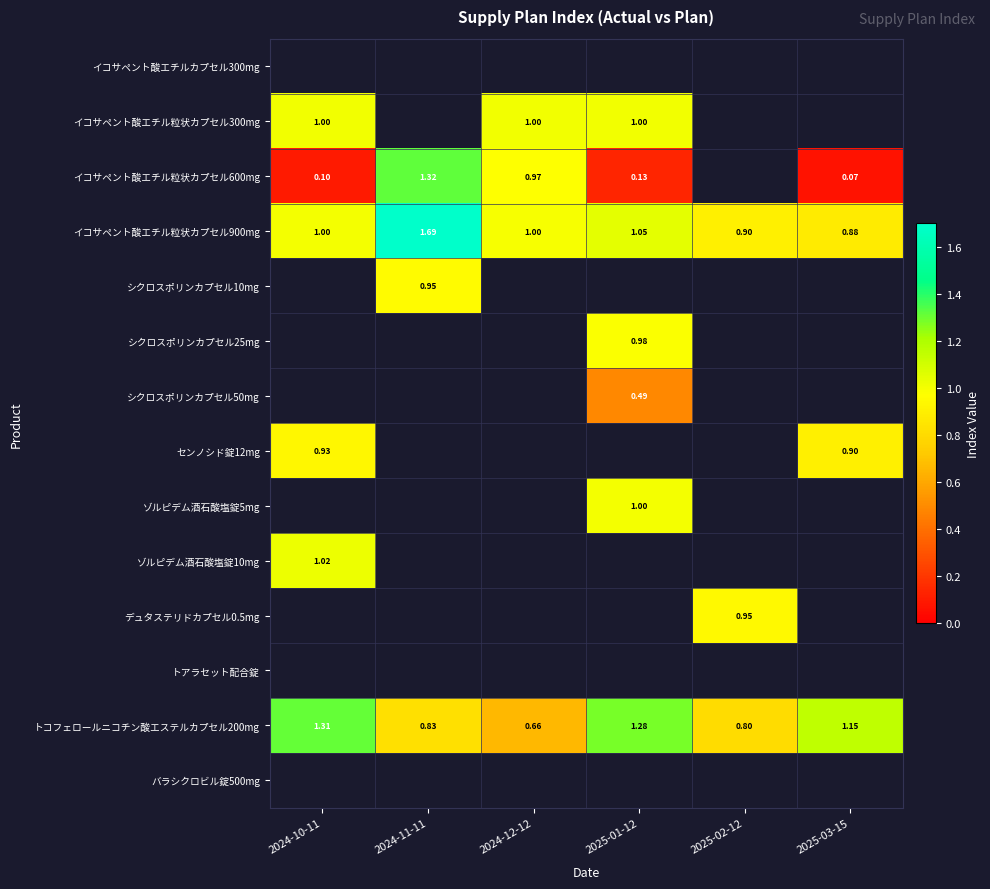

Is the value of トコフェロールニコチン酸エステルカプセル200mg at 2025-01-12 greater than the value of イコサペント酸エチル粒状カプセル300mg at 2024-10-11?

Yes